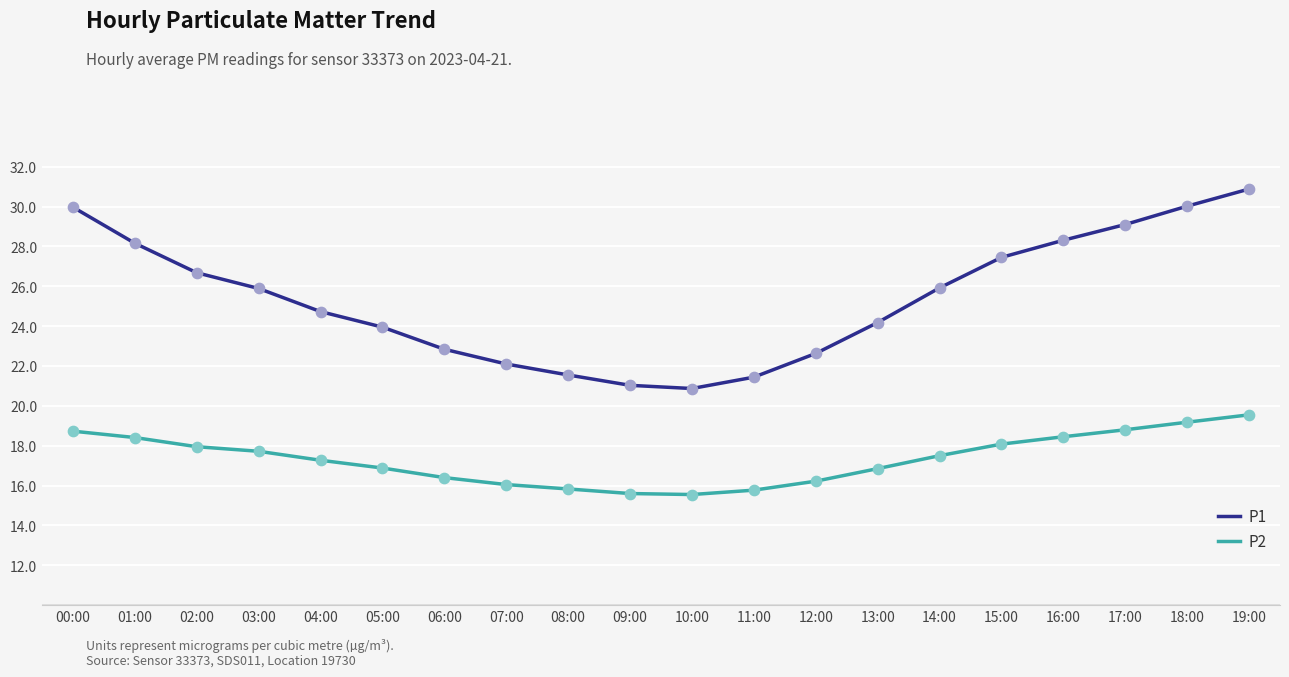

What are all the series names shown in the legend?

P1, P2